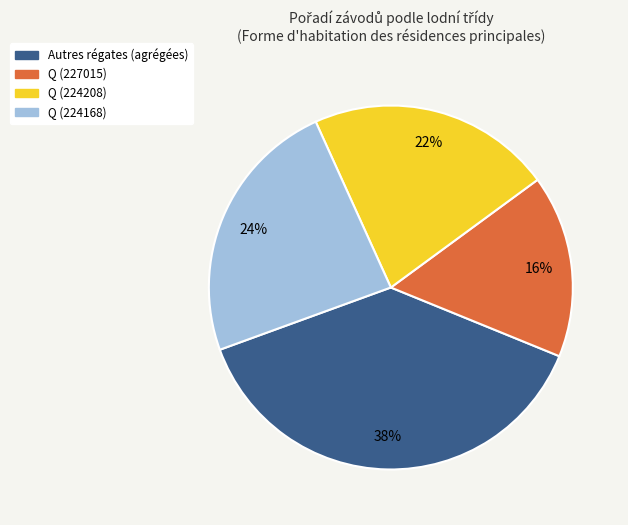

To the nearest percent, what is the difference between the largest and smallest slice percentages?

22%